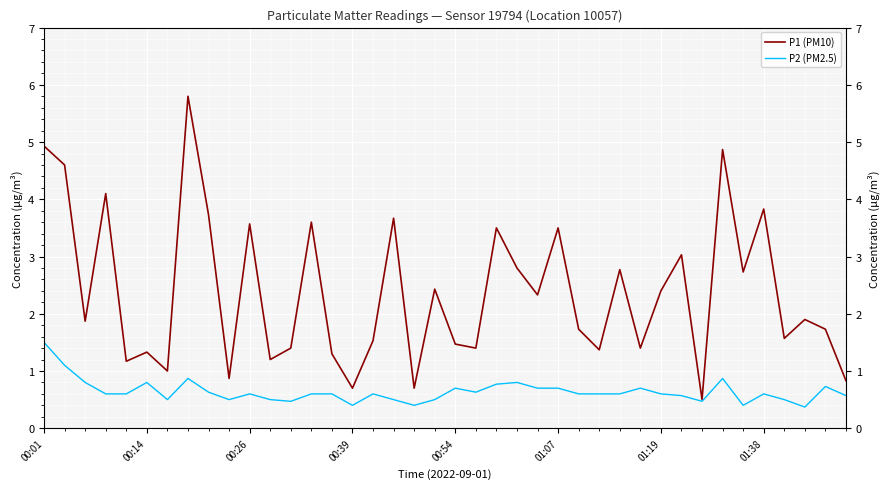

At how many categories does at least one series exceed 1?

34